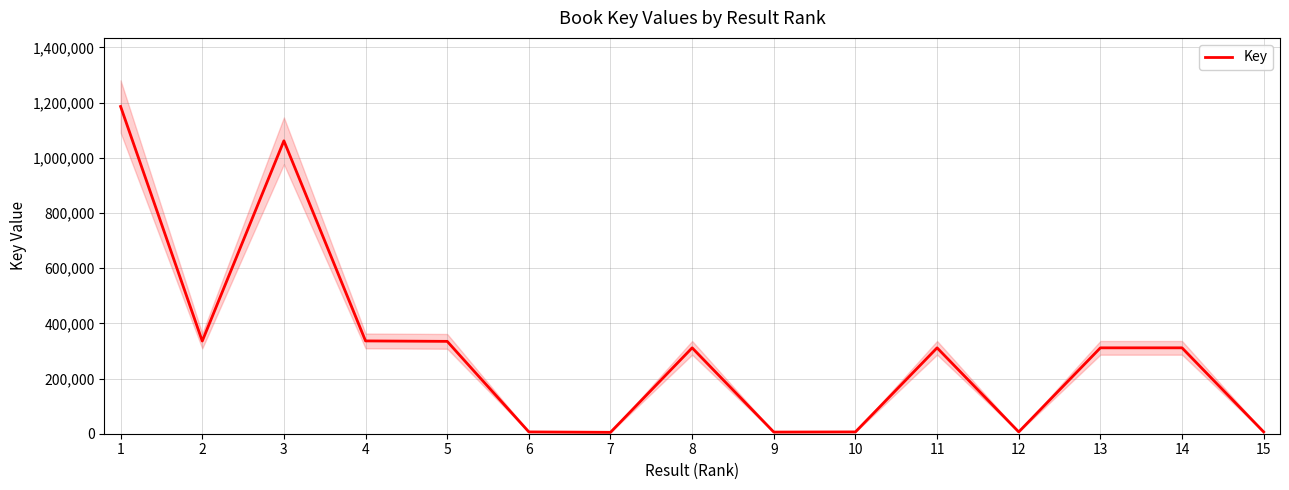

What is the difference between the second highest and minimum values?

1056623